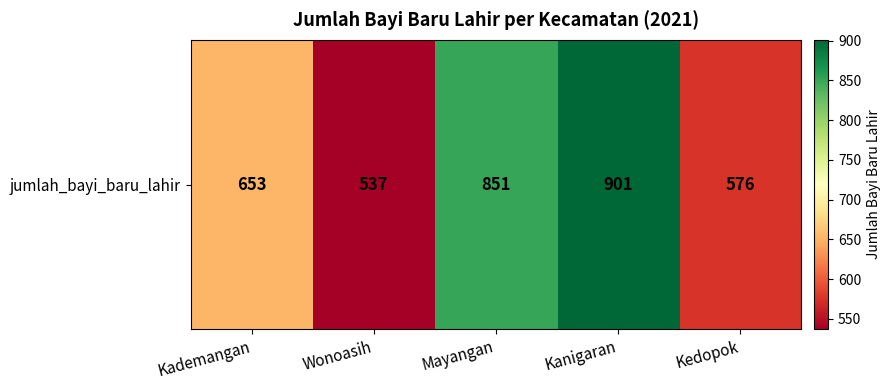

Which label corresponds to the largest value in the chart?

Kanigaran